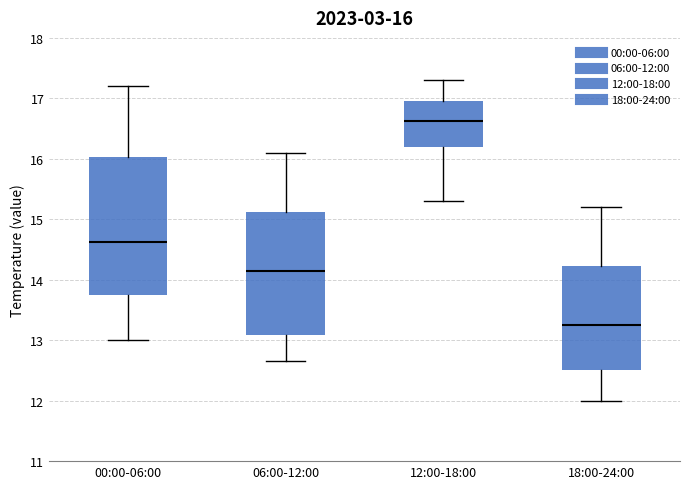

Which box has the highest median line?

12:00-18:00